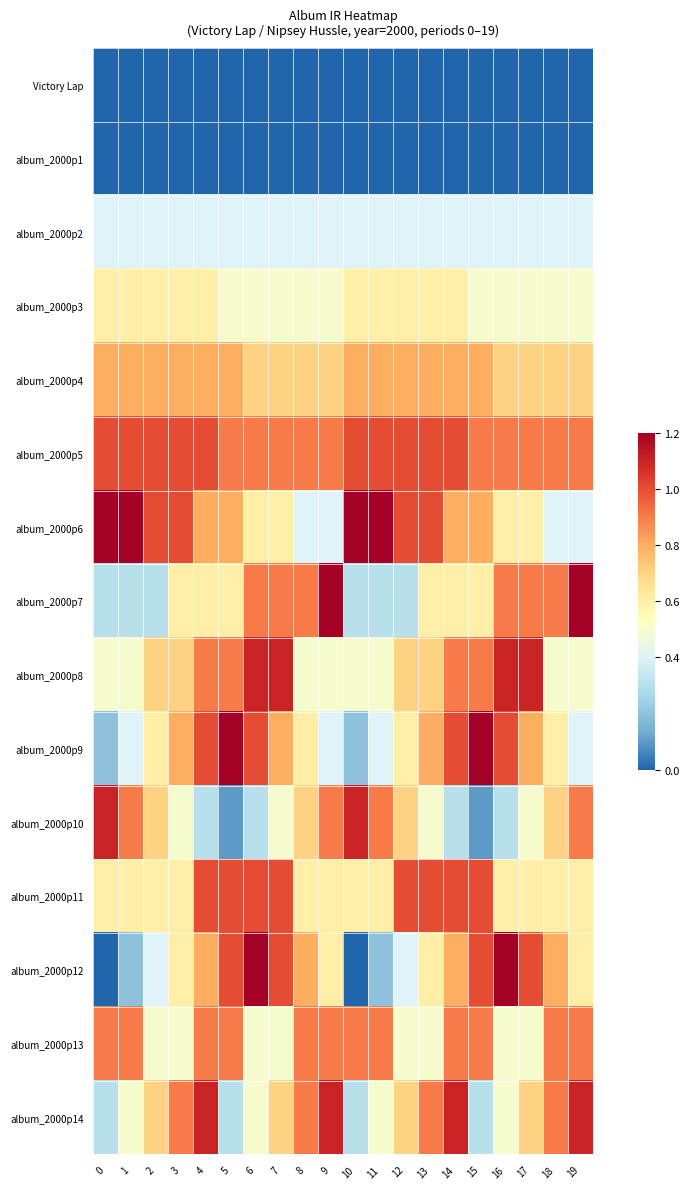

Which has a higher value, 15 or 7?

15